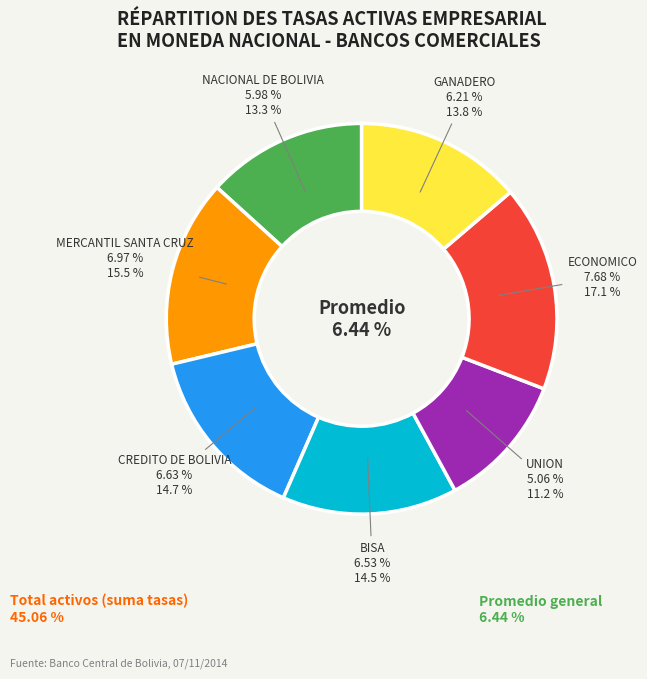

Is the sum of BISA and NACIONAL DE BOLIVIA greater than half?

No